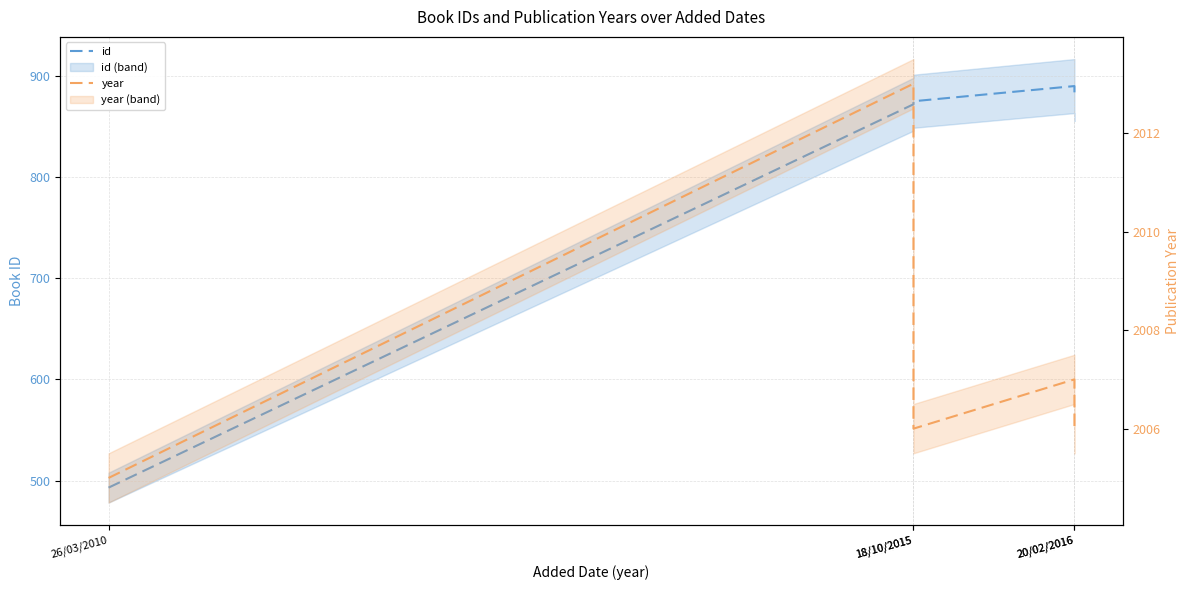

Reading right to left, list all the values displayed in this chart.

id: 882	890	875	872	493
year: 2006	2007	2006	2013	2005